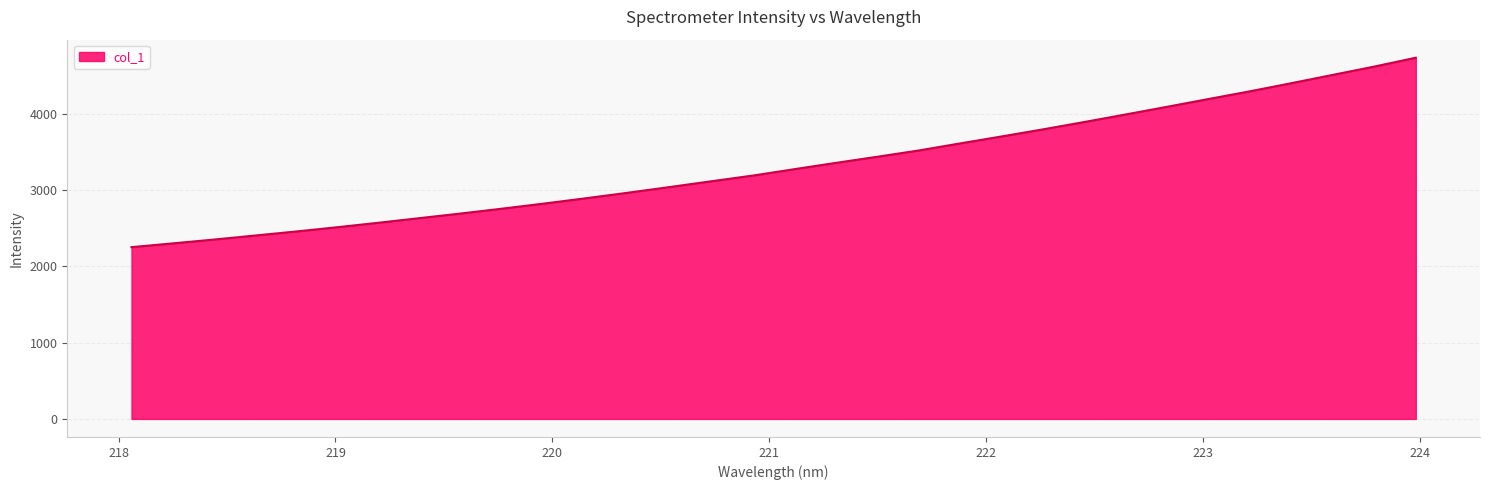

What is the minimum value shown in the chart?

2253.3